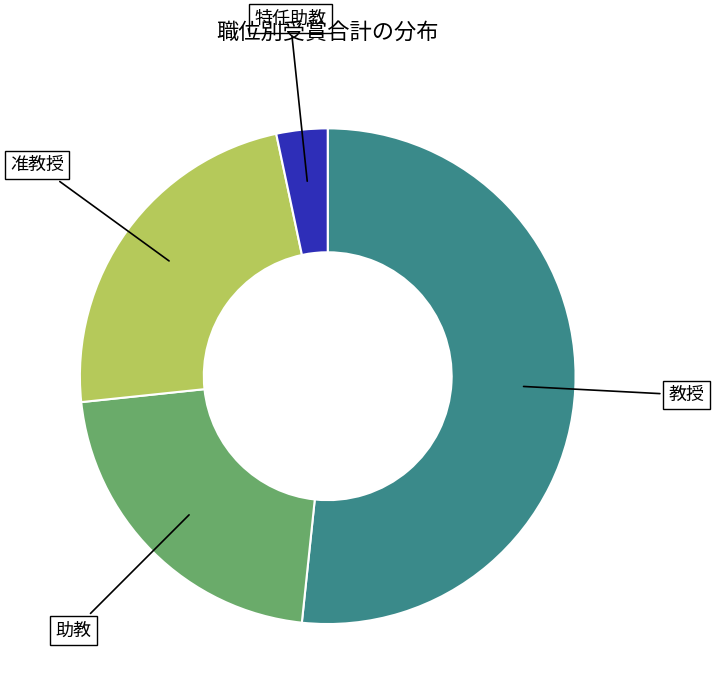

Which slice is the largest?

教授